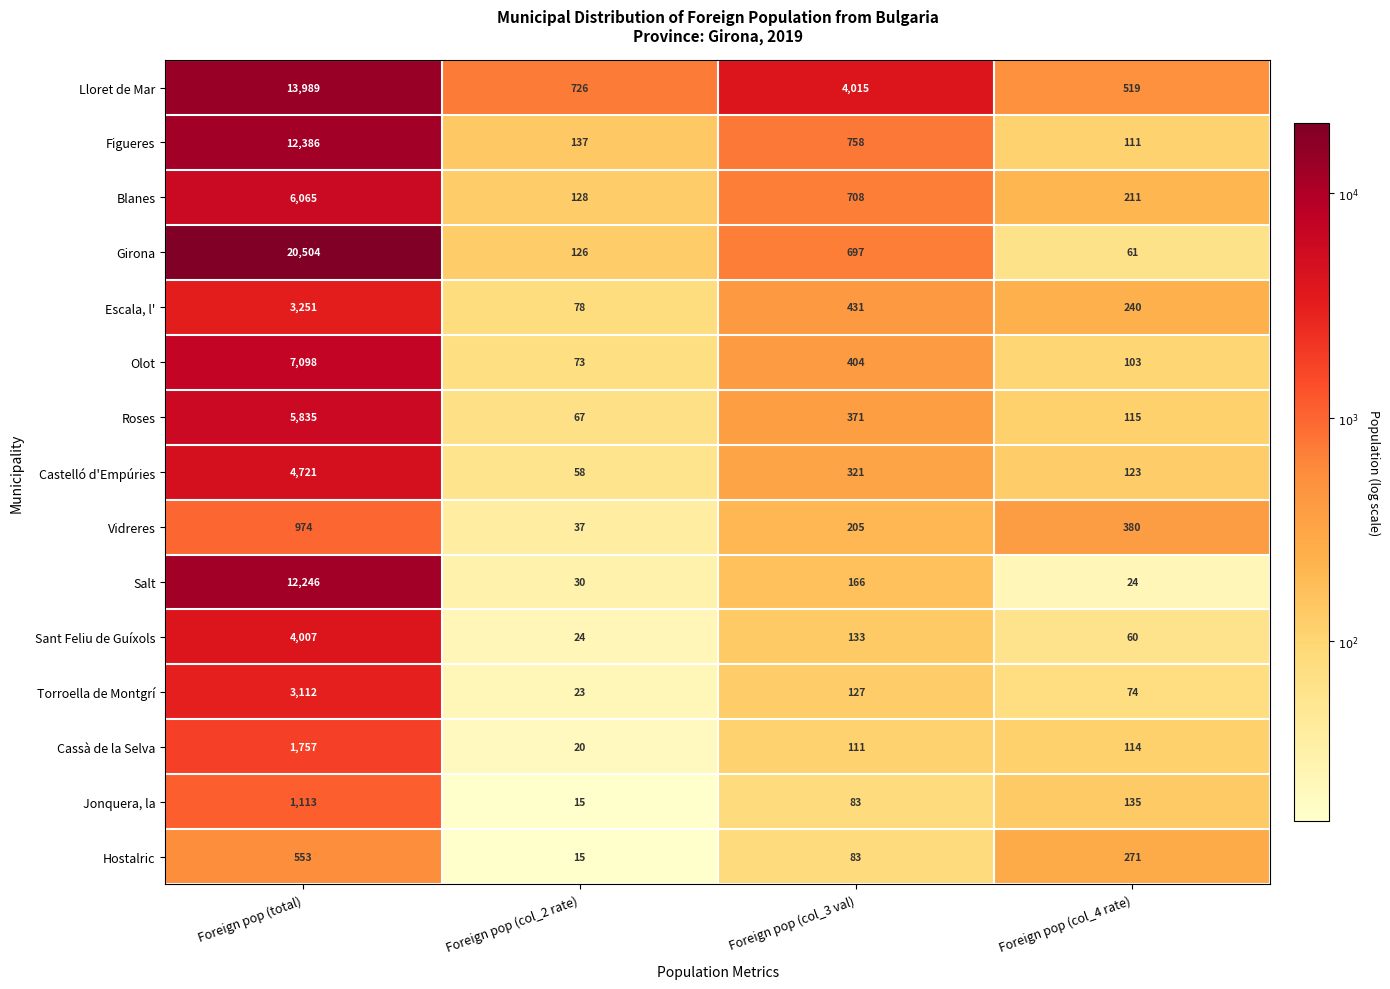

What is the total value across all series at Foreign pop (col_3 val)?

8613